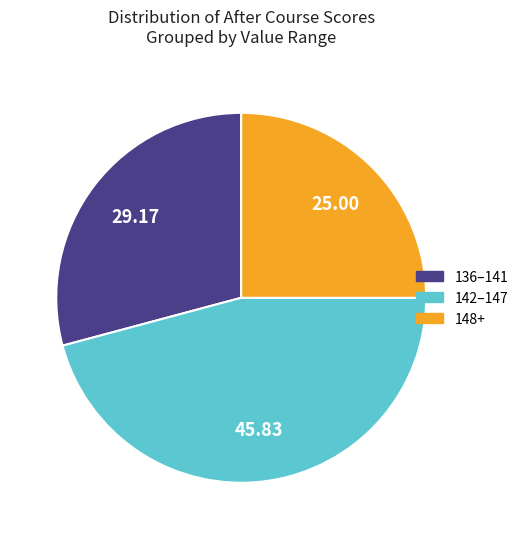

Does any single category account for the majority?

No